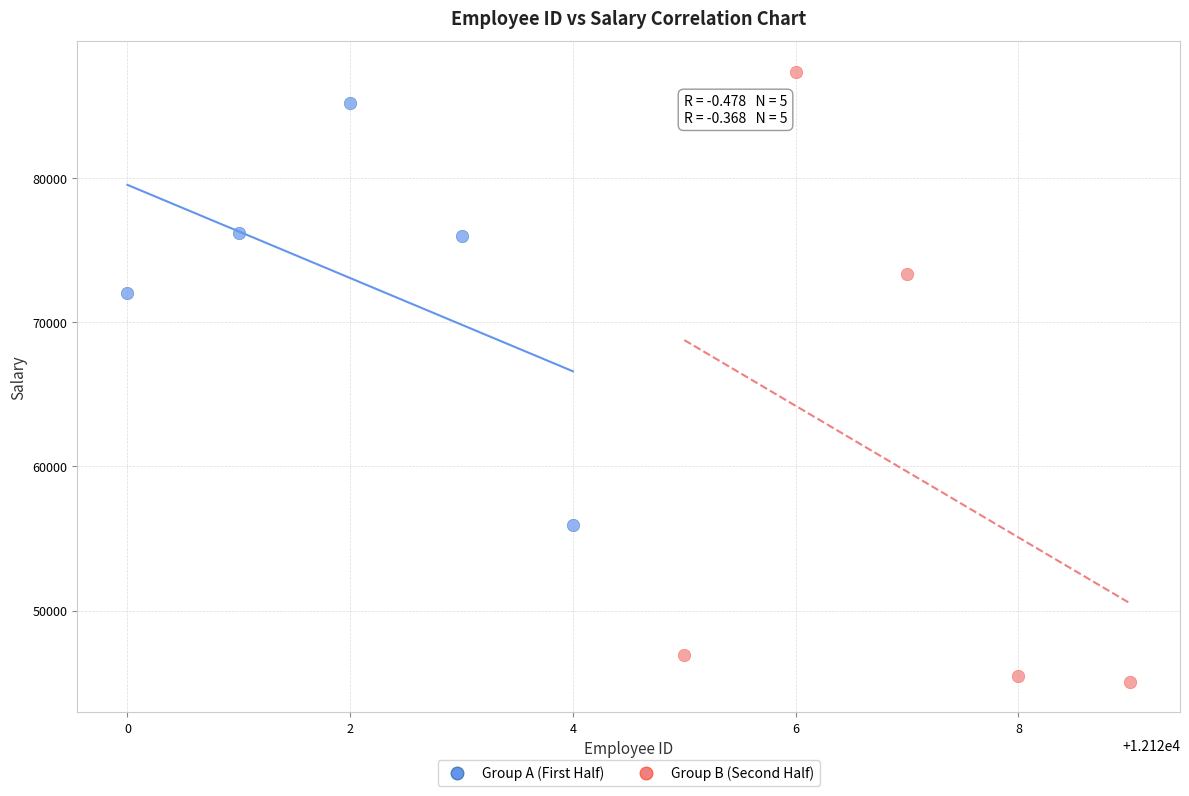

Which series reaches the minimum Y coordinate?

Group B (Second Half)